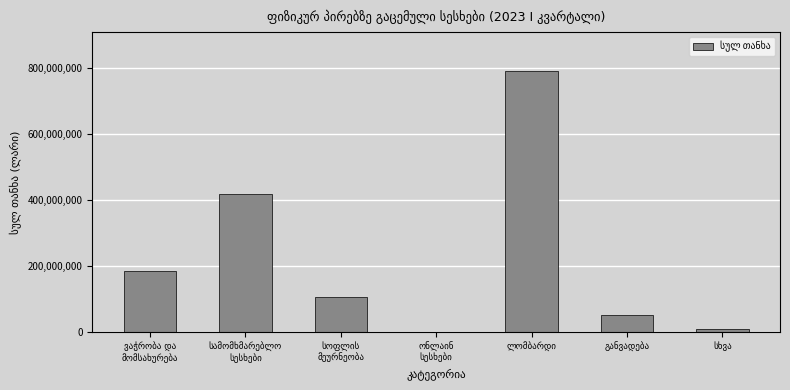

How many values exceed 104790235?

4